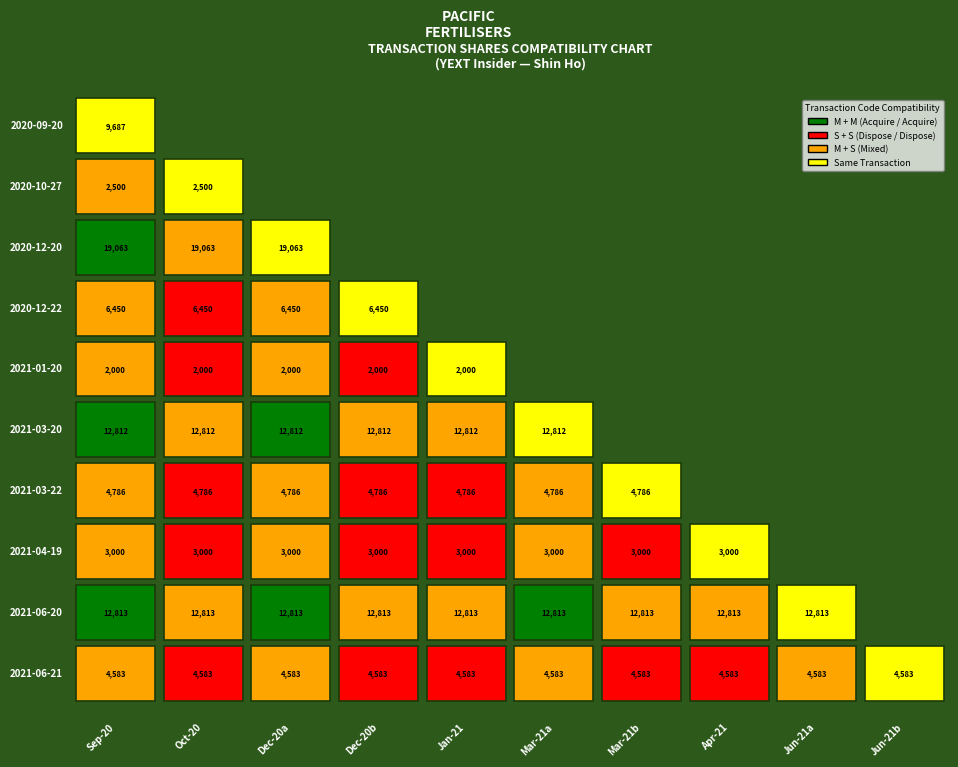

True or false: 2020-12-20 has a value of 7355 at 4.

False